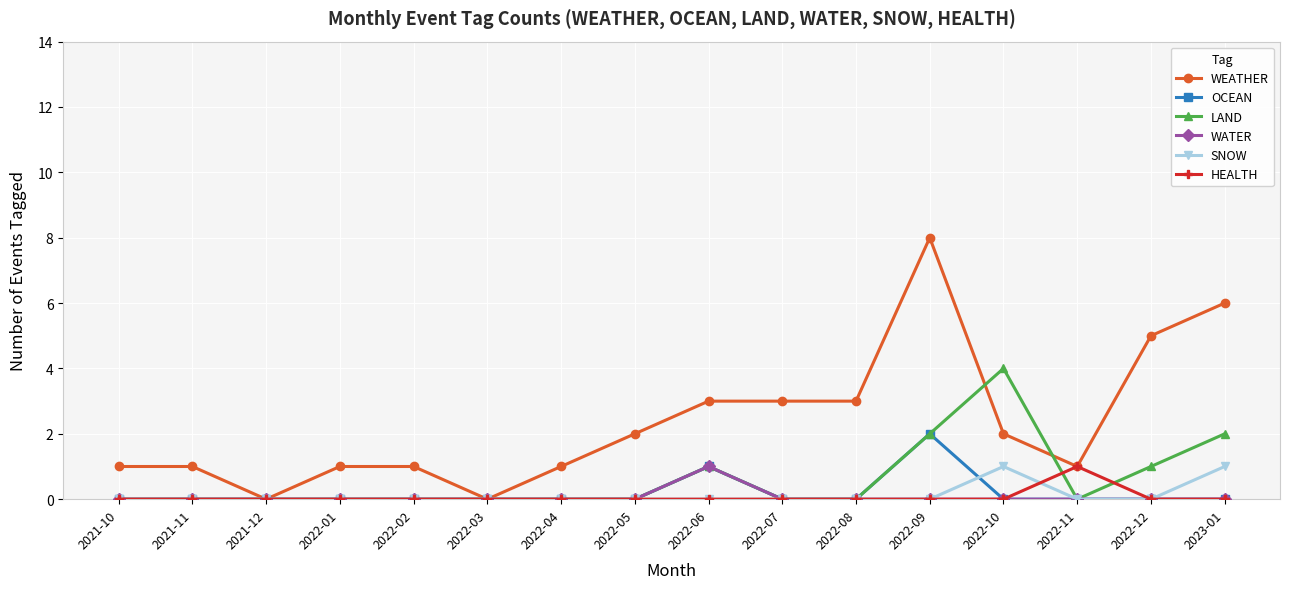

What is the difference between the maximum and minimum values in the WATER series?

1